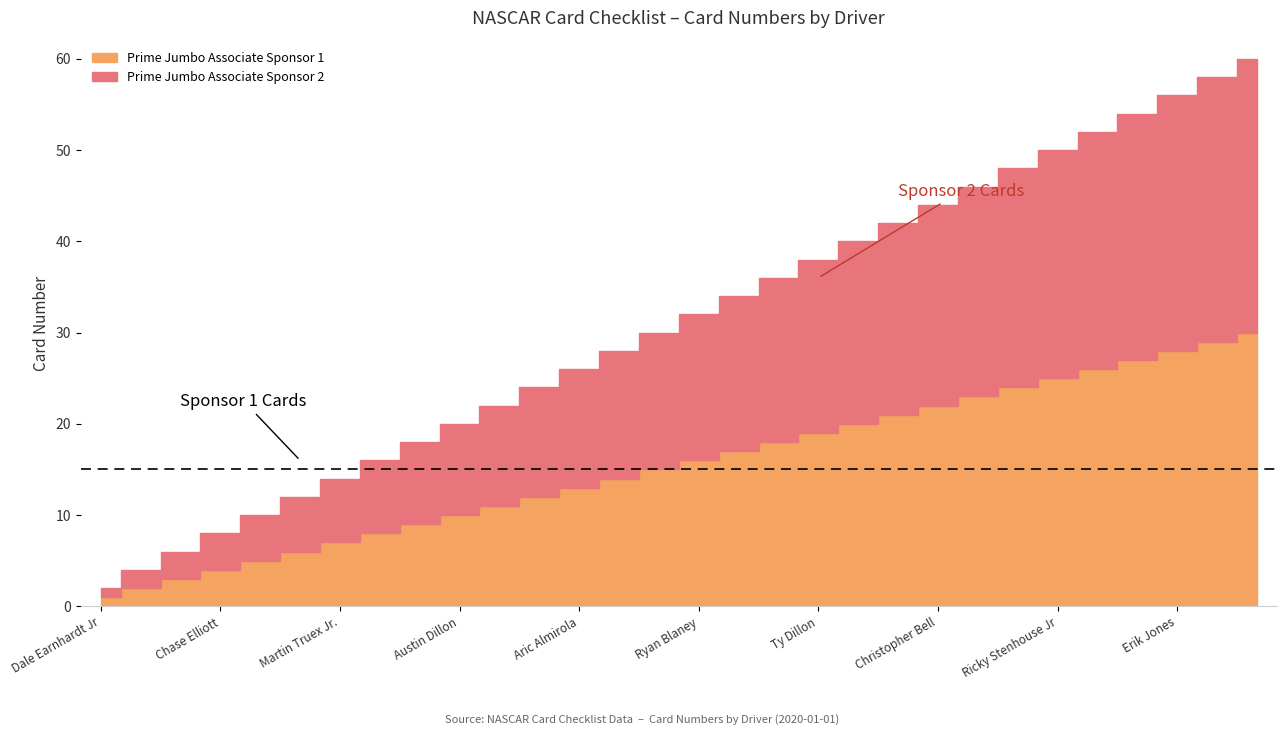

Is the value of Prime Jumbo Associate Sponsor 2 at Denny Hamlin greater than the value of Prime Jumbo Associate Sponsor 1 at Tyler Reddick?

No